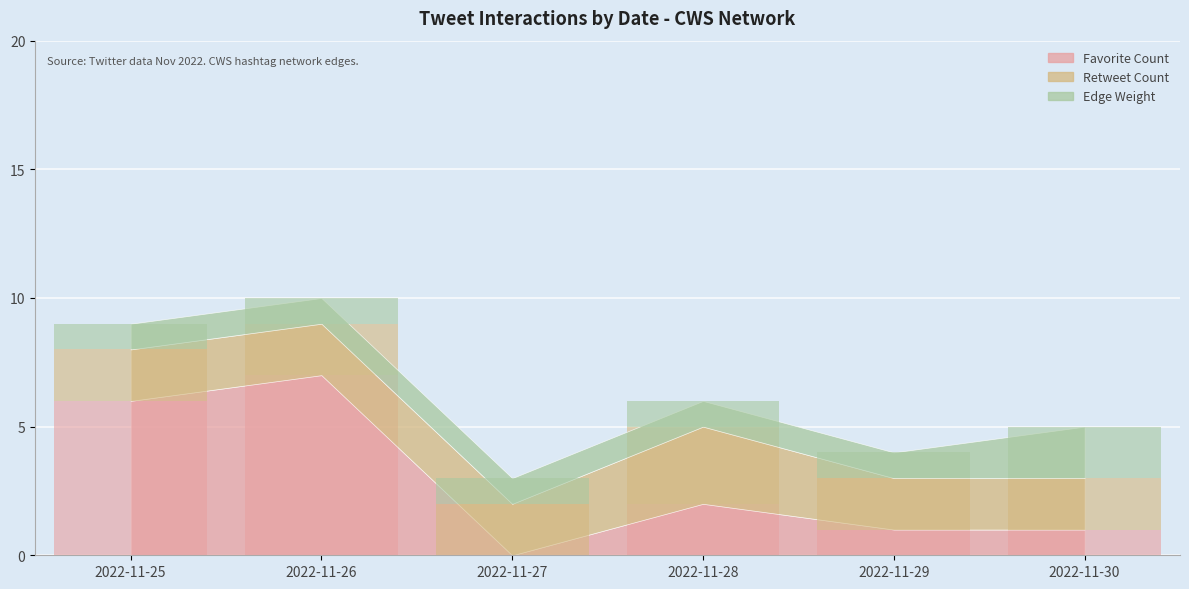

What is the spread (max minus min) of values at 2022-11-26?

6